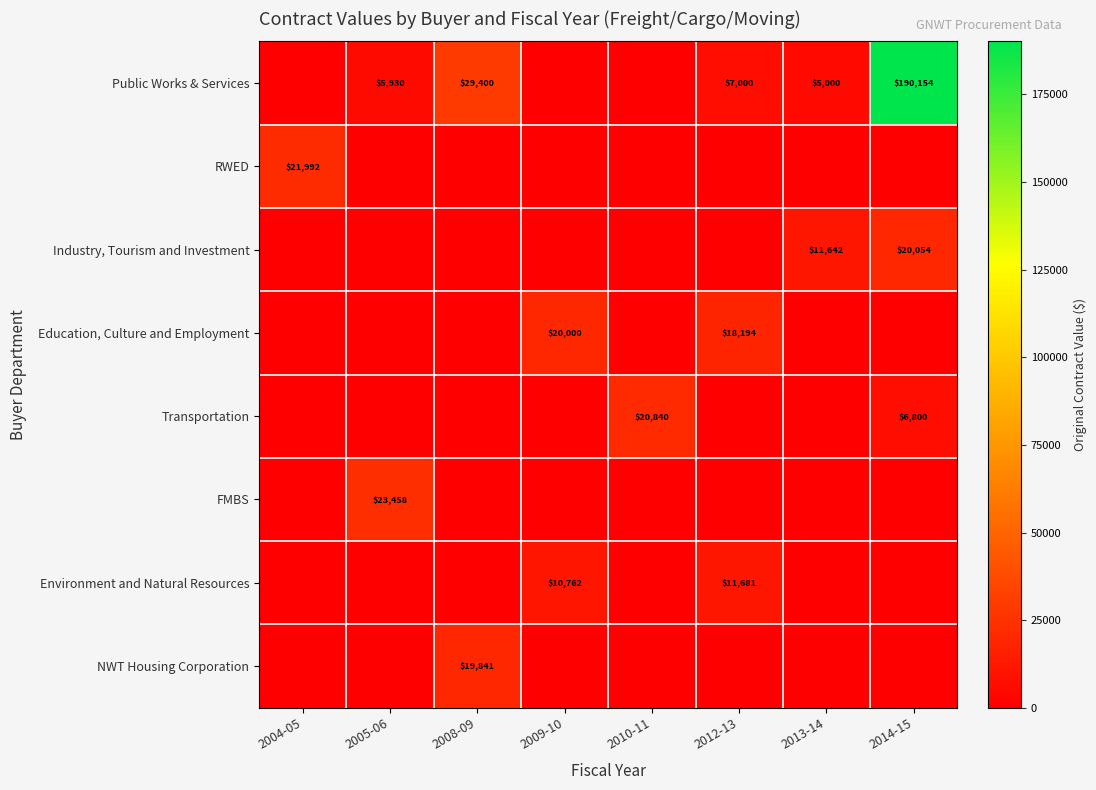

The Public Works & Services series shows 10424 at 2005-06. True or false?

False